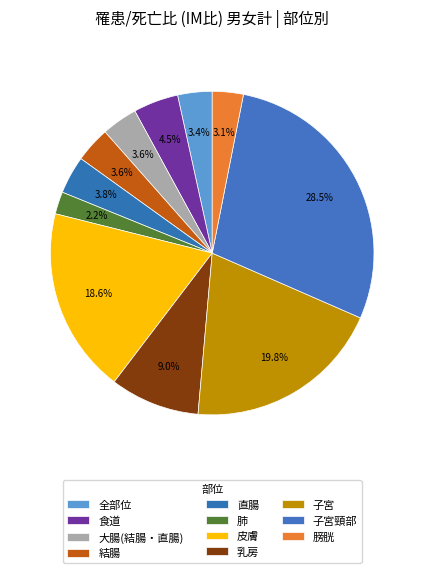

What percentage is the 膀胱 slice, to the nearest percent?

3%